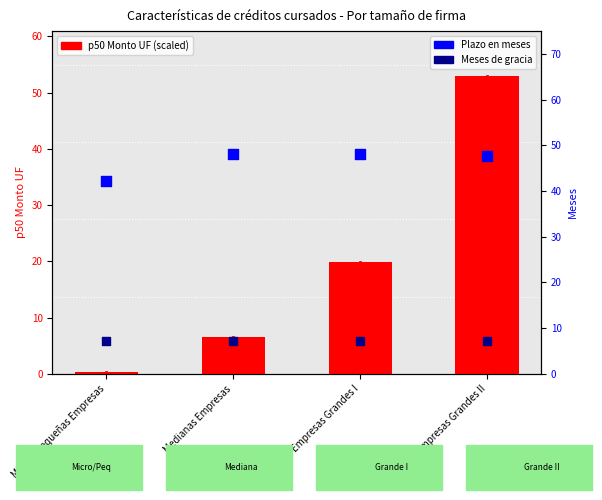

Which series has the largest total across all categories?

Plazo en meses